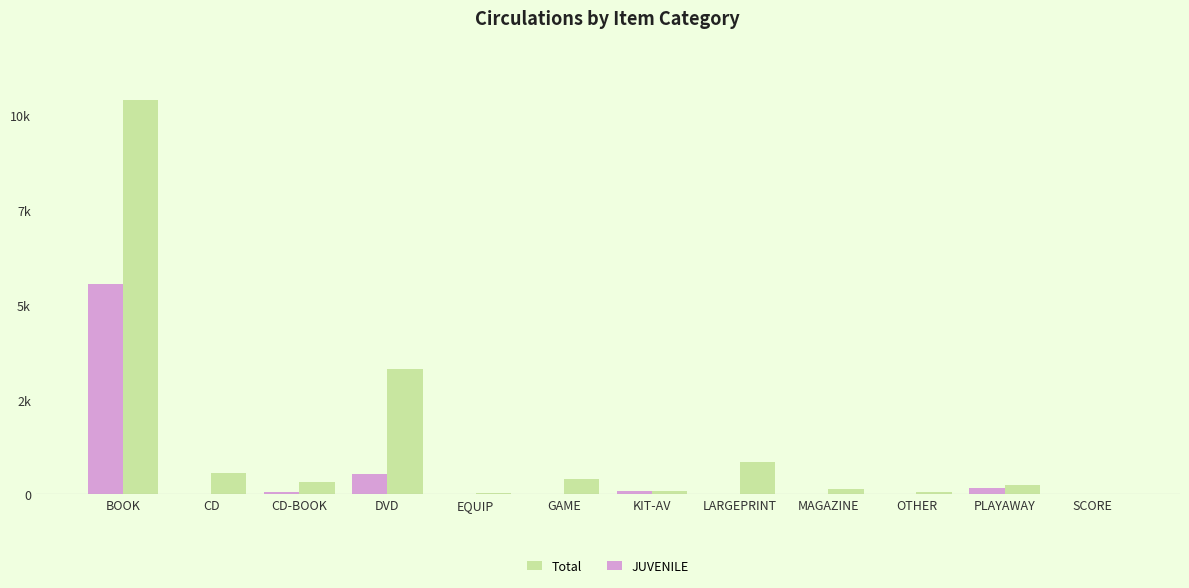

What value does the Total series have at DVD, to the nearest 50?

3300